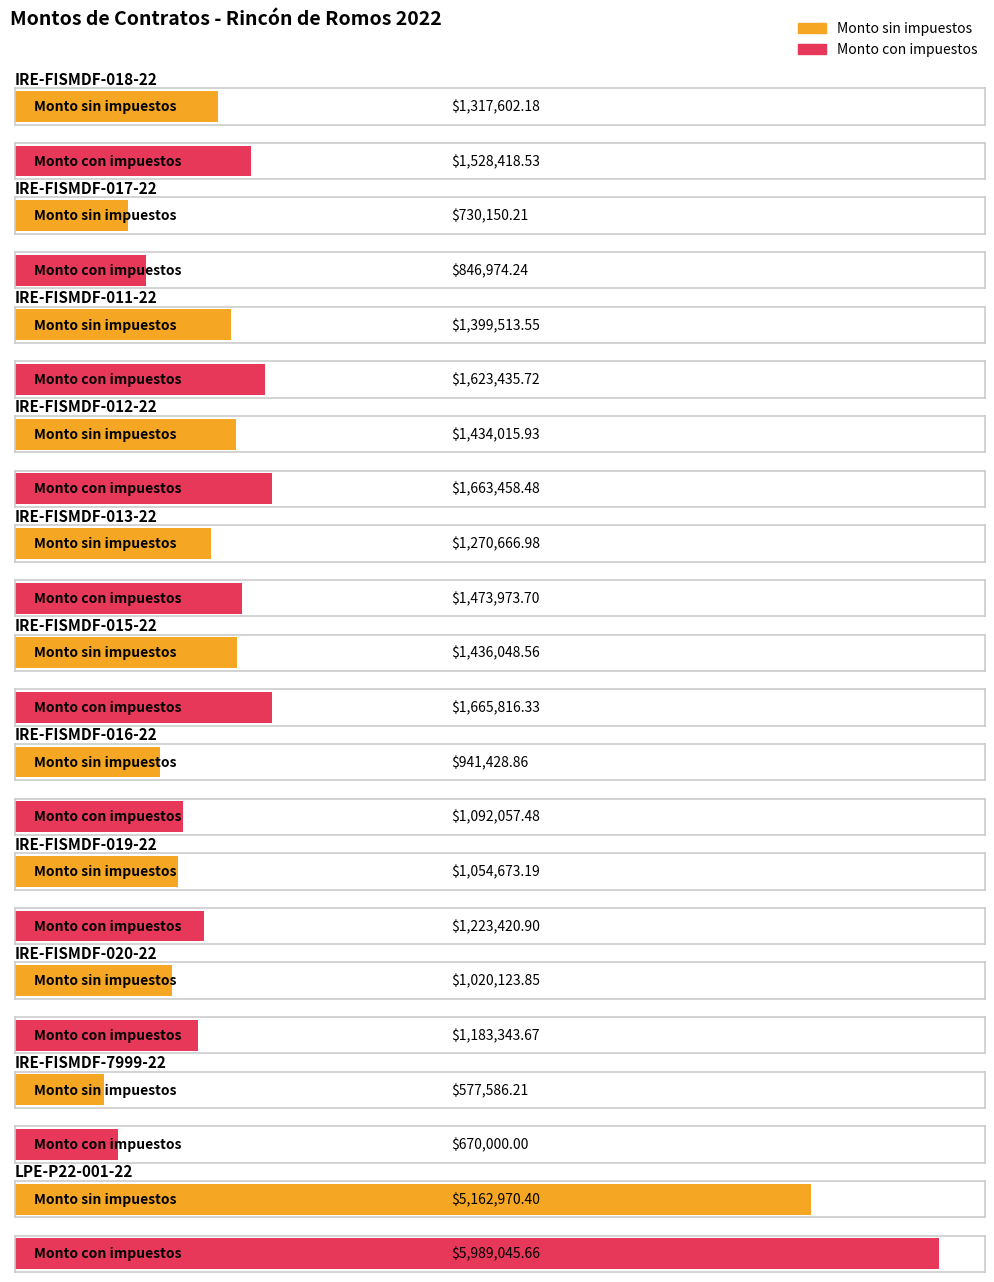

What is the total value across all series at IRE-FISMDF-016-22?

2033486.3